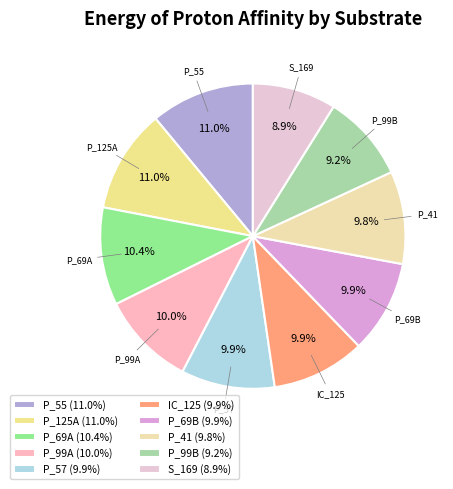

What is the ratio of the value at P_41 to the value at P_99A?

1.0